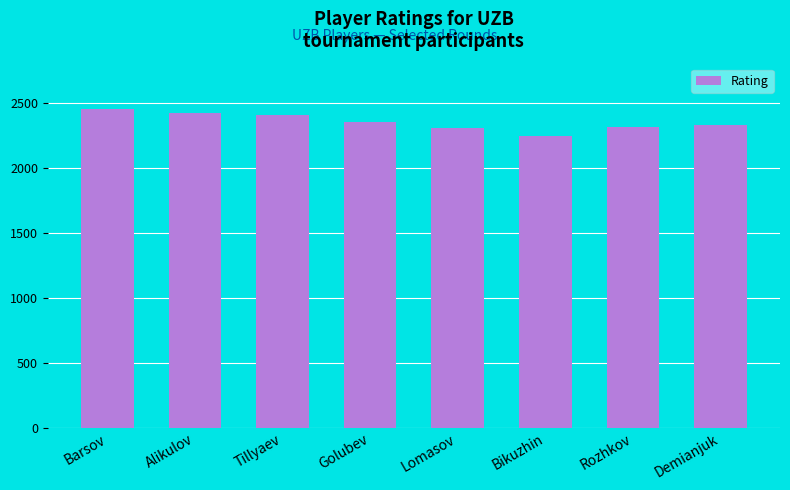

What is the maximum value shown in the chart?

2455